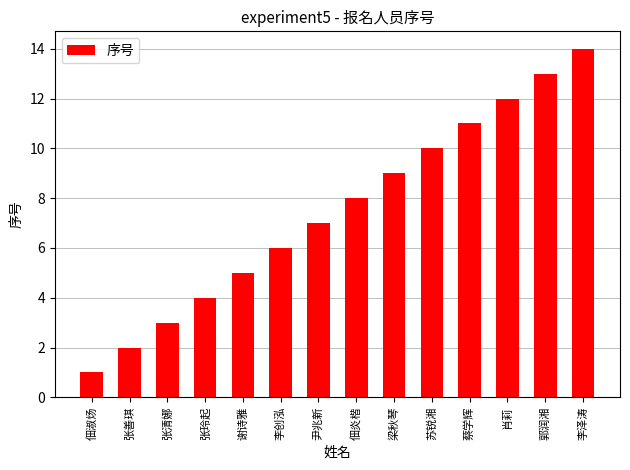

Which has a higher value, 李泽涛 or 张善琪?

李泽涛